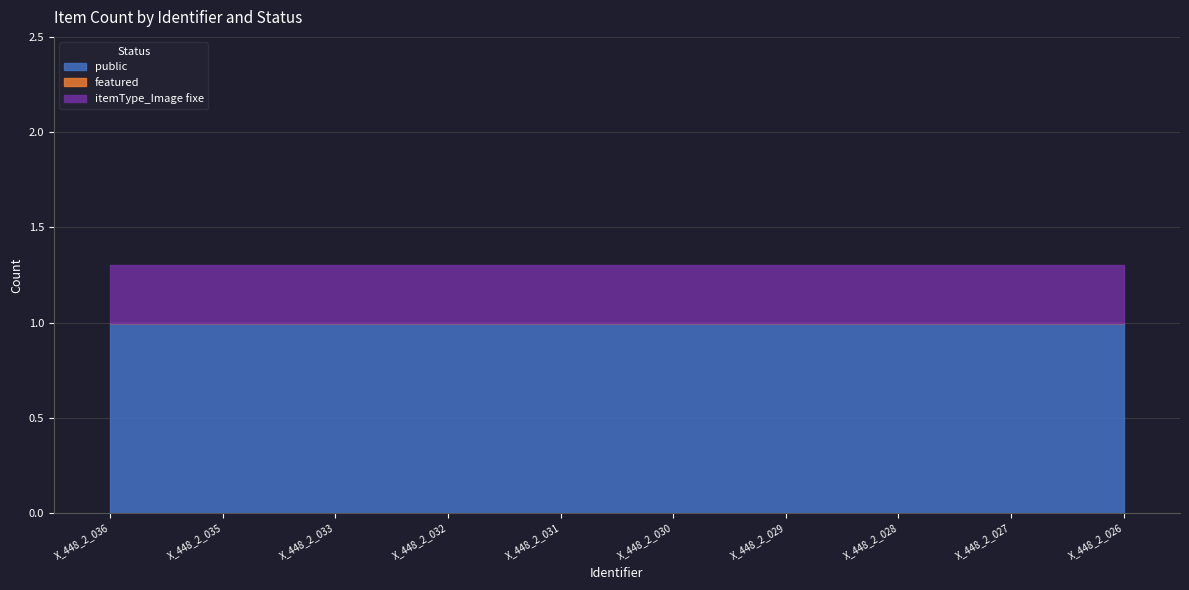

Which category has the highest value across all series?

X_448_2_036